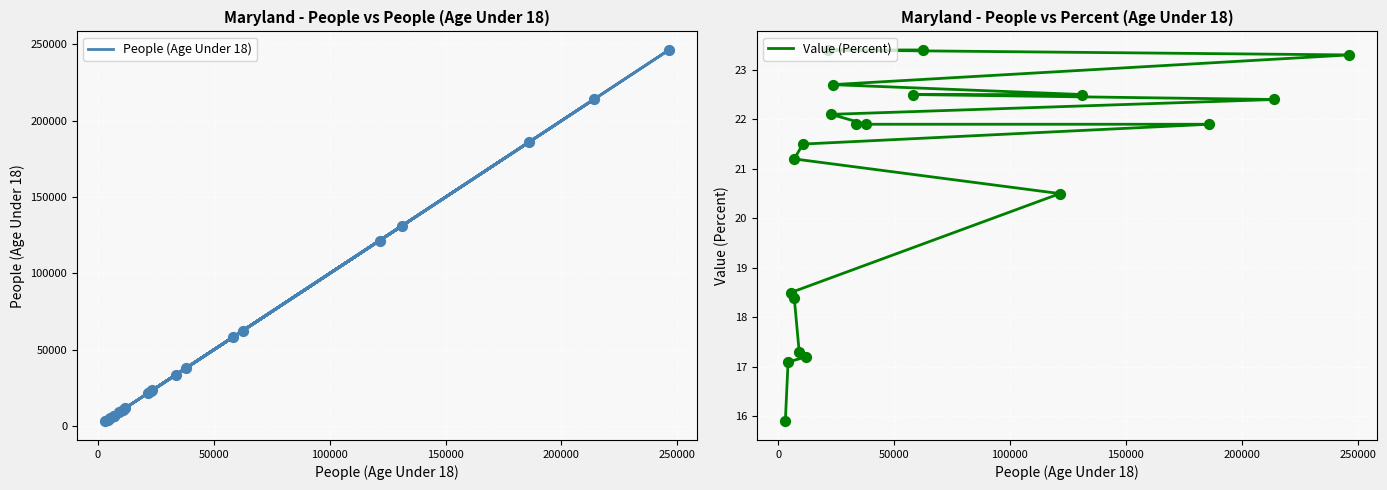

Which series contains the highest Y value?

People (Age Under 18)